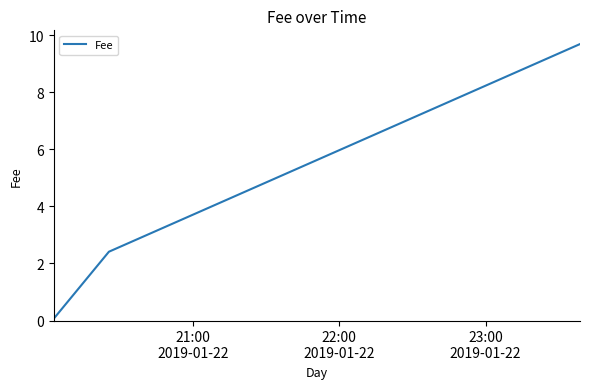

What is the smallest value displayed?

0.1